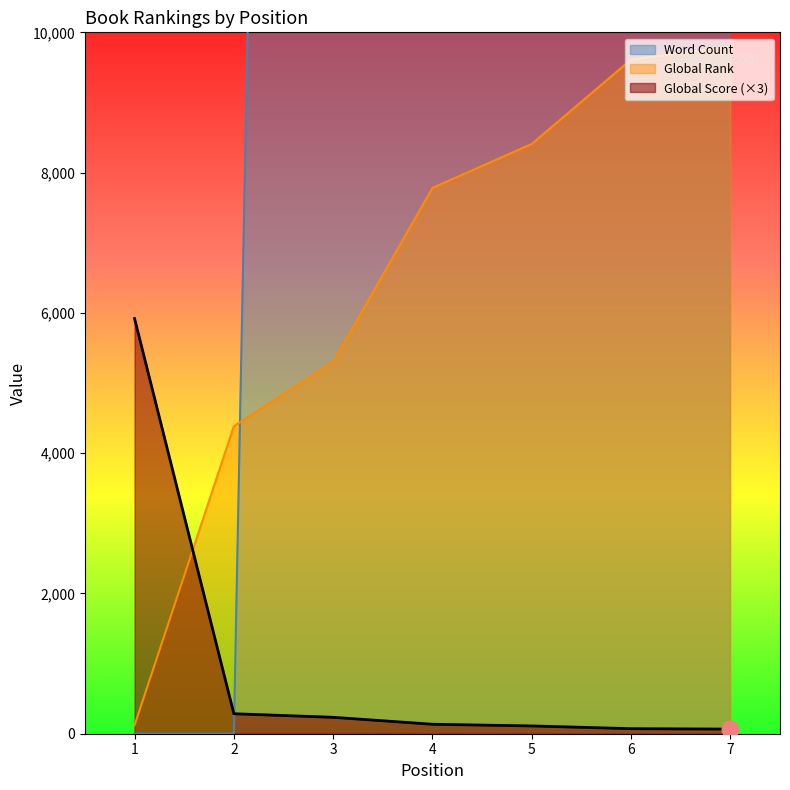

After their last crossing, which series has the higher values: Global Rank or Word Count?

Word Count